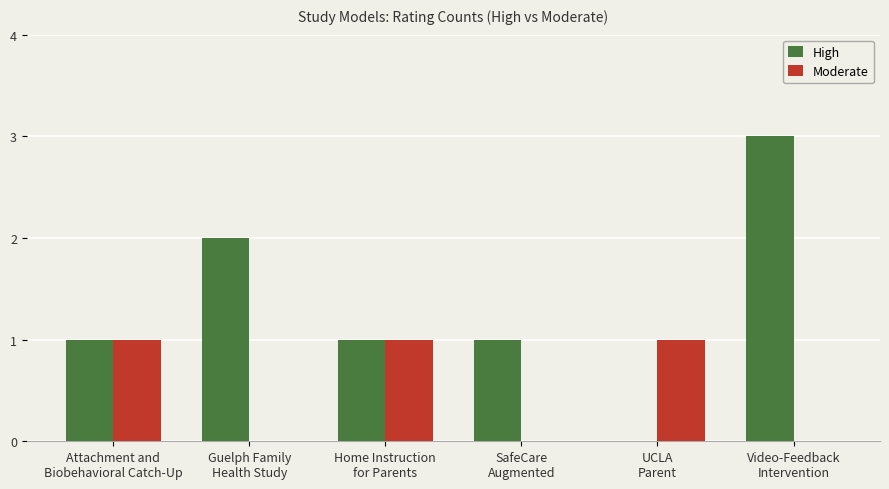

Which series has the largest total across all categories?

High